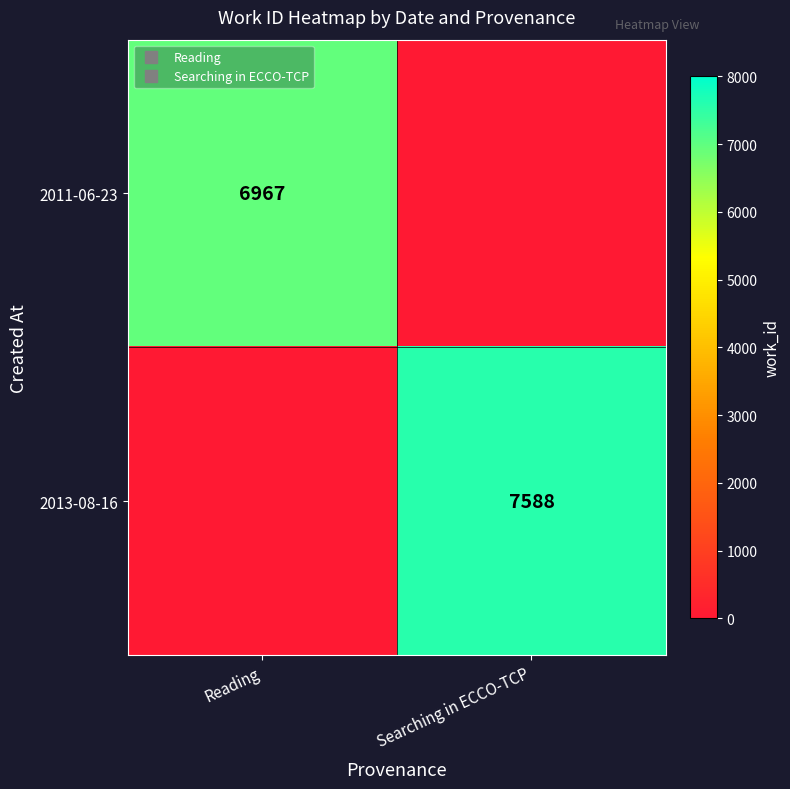

What is the difference between the 2011-06-23 values at Searching in ECCO-TCP and Reading?

6967